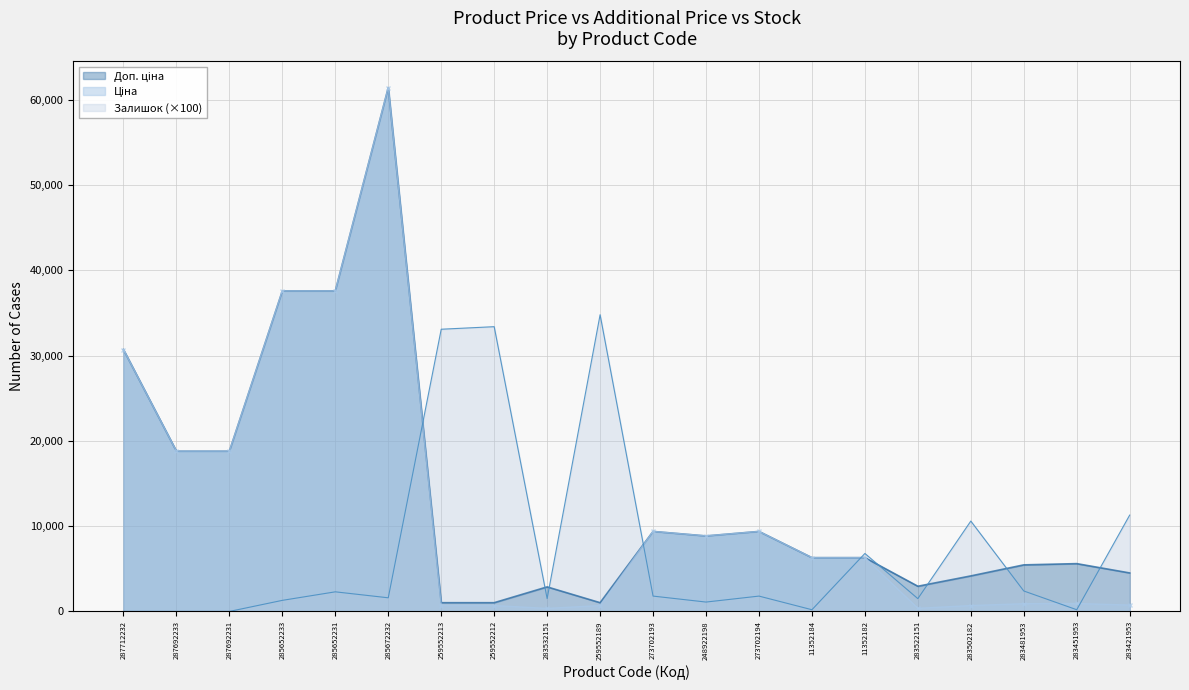

True or false: Залишок has more than 1 interior local peaks.

True